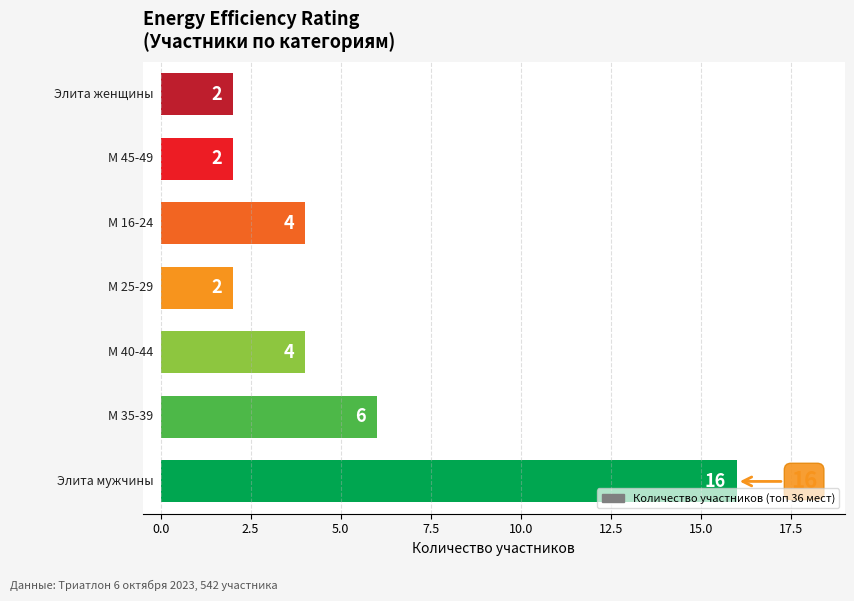

Reading bottom to top, extract all data points from this chart.

16	6	4	2	4	2	2